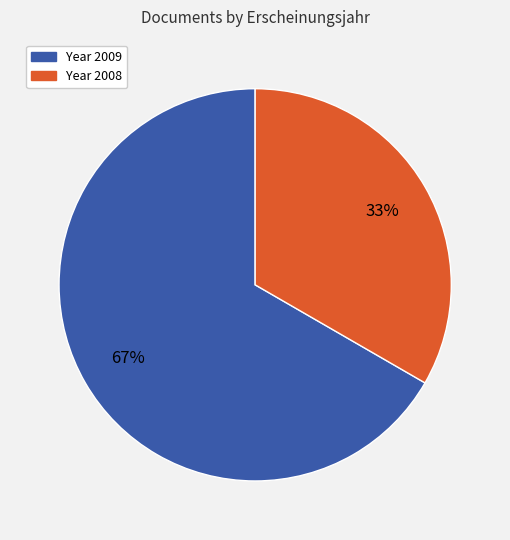

Does any single category account for the majority?

Yes